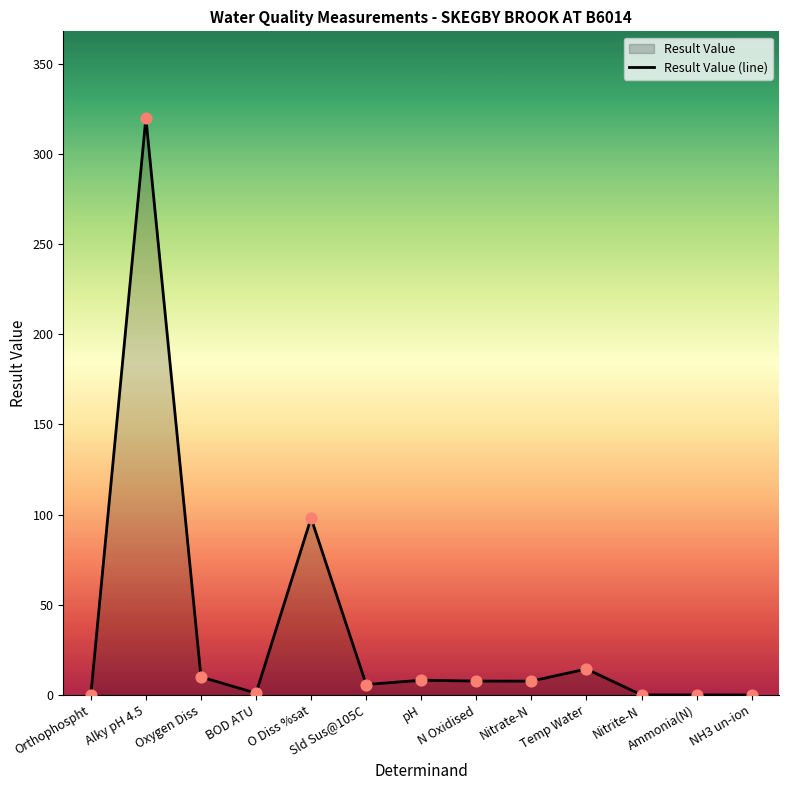

Between Temp Water and Alky pH 4.5, which is larger?

Alky pH 4.5